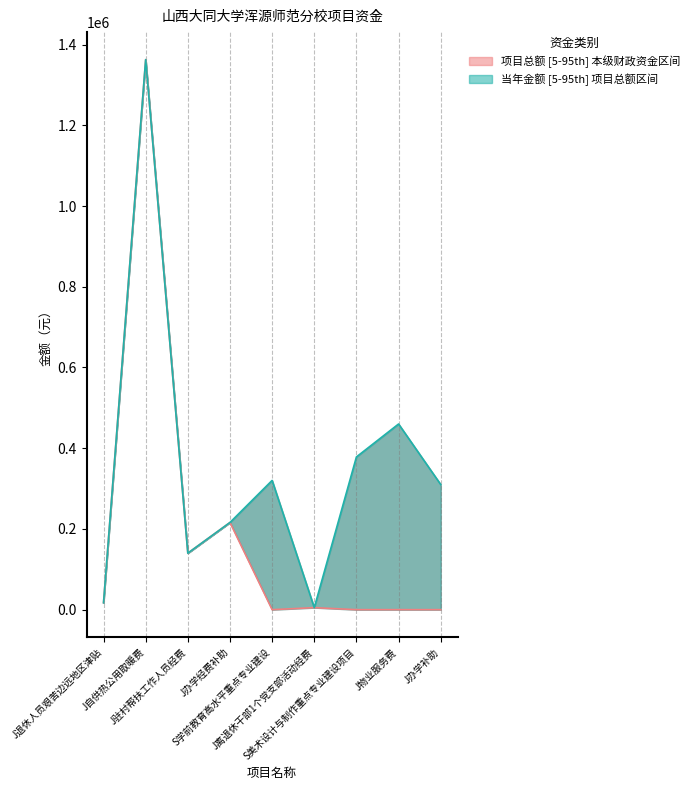

How many series are shown in this chart?

2